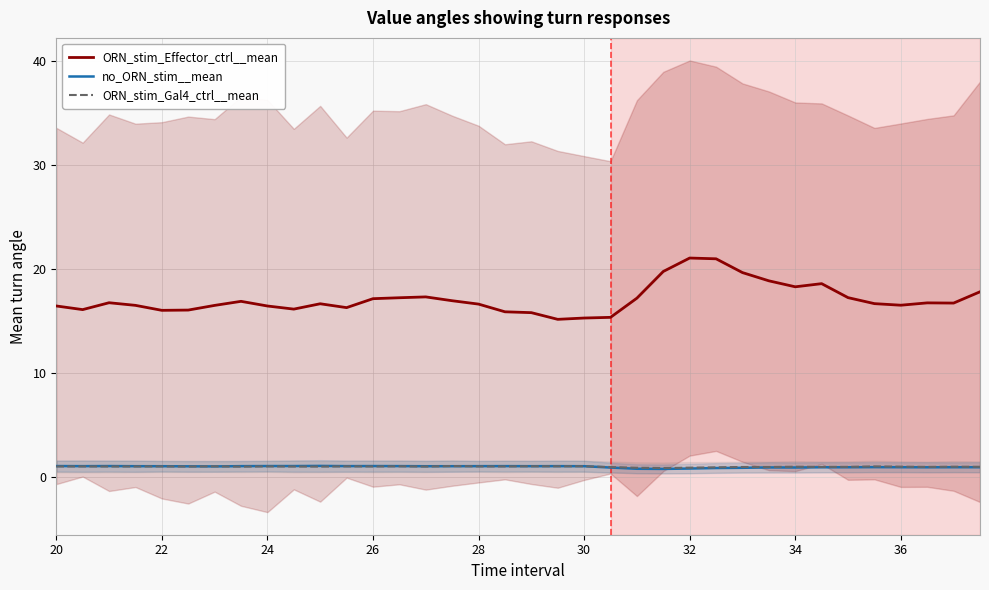

What is the approximate value of no_ORN_stim__mean at 24?

1.0